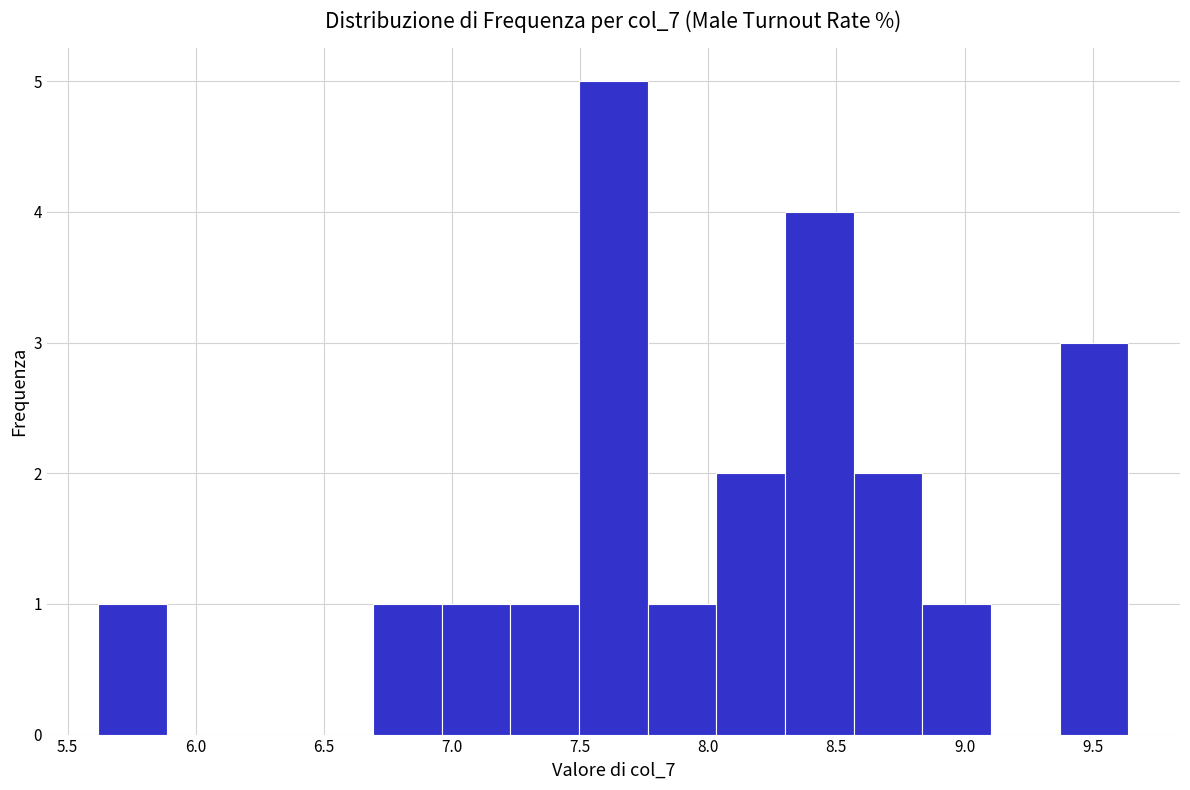

Reading left to right, transcribe this chart: for each bar, give the range it covers on the x-axis and its height. Neither the bar edges nor the heights are printed on the chart, so give them approximately, as read against the axes.

5.60 to 5.90: 1
5.90 to 6.15: 0
6.15 to 6.40: 0
6.40 to 6.70: 0
6.70 to 6.95: 1
6.95 to 7.25: 1
7.25 to 7.50: 1
7.50 to 7.75: 5
7.75 to 8.05: 1
8.05 to 8.30: 2
8.30 to 8.55: 4
8.55 to 8.85: 2
8.85 to 9.10: 1
9.10 to 9.35: 0
9.35 to 9.65: 3